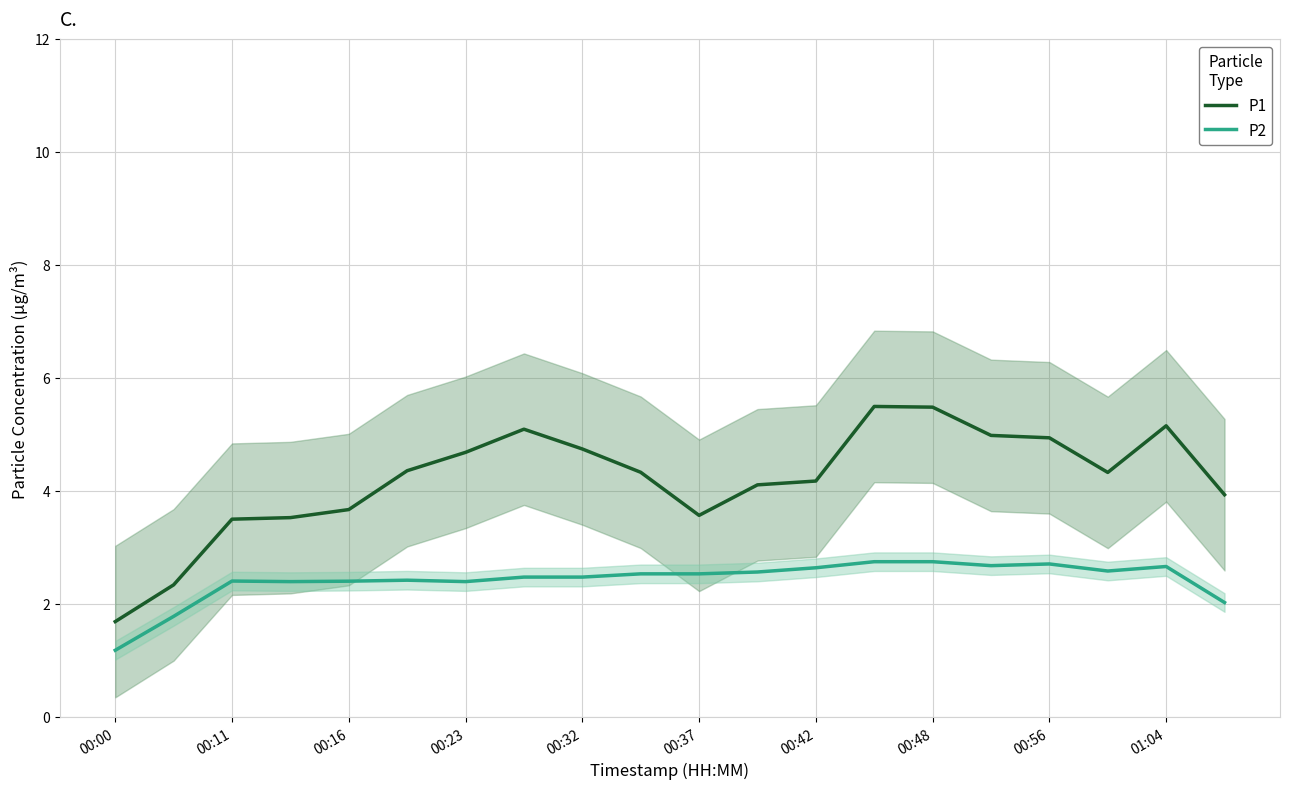

What is the maximum value shown in the chart?

5.5